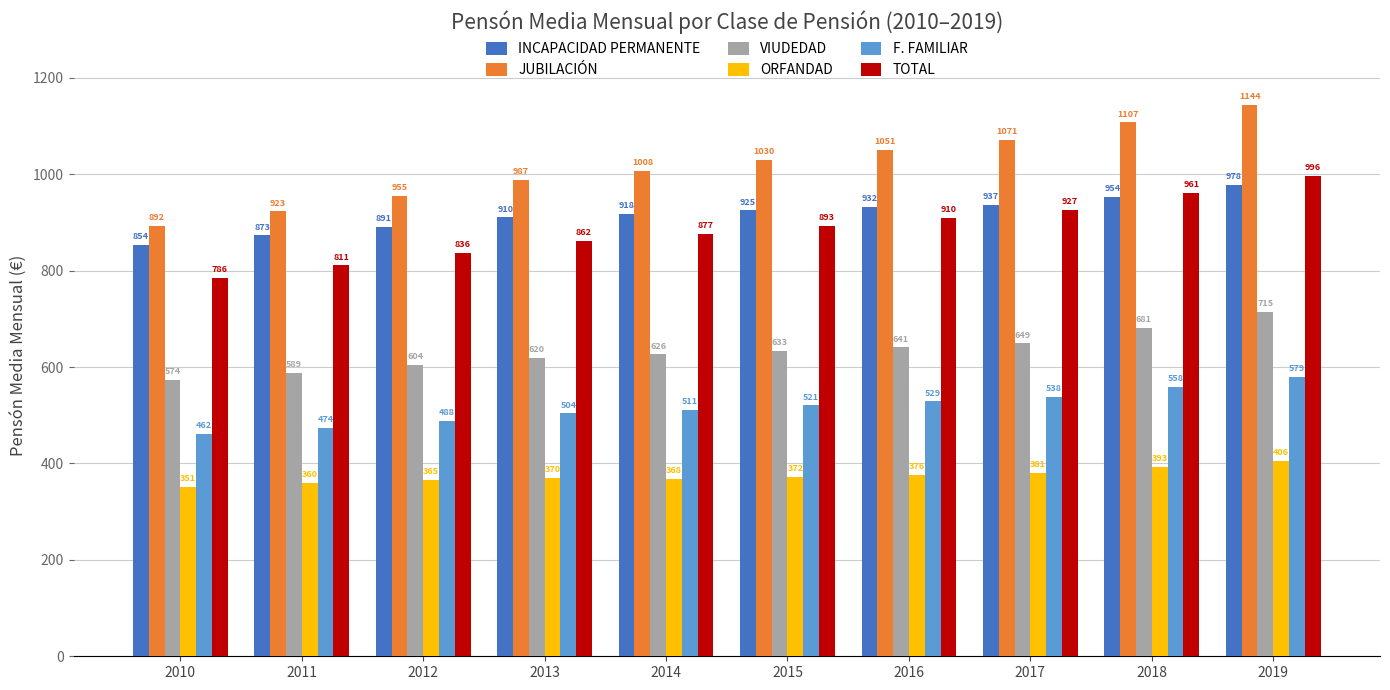

How many distinct data groups are displayed?

6